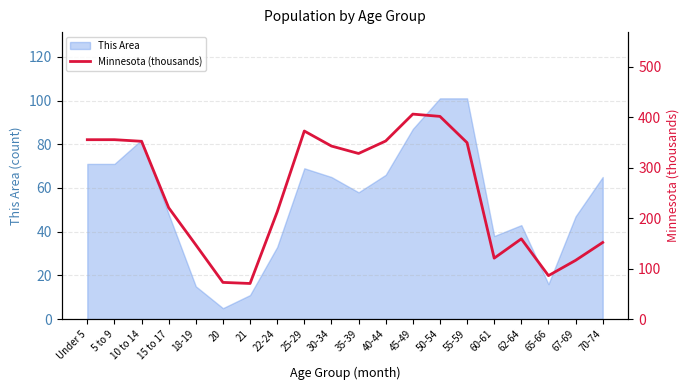

What is the highest value of the This Area series?

101